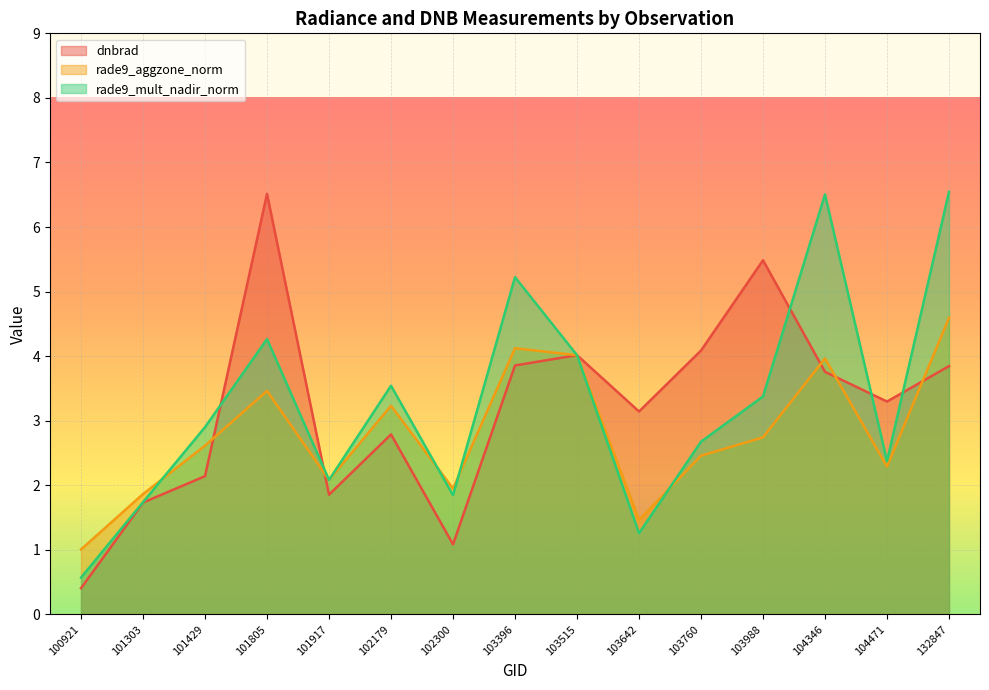

List the labels in order of dnbrad value, largest first.

101805, 103988, 103760, 103515, 103396, 132847, 104346, 104471, 103642, 102179, 101429, 101917, 101303, 102300, 100921